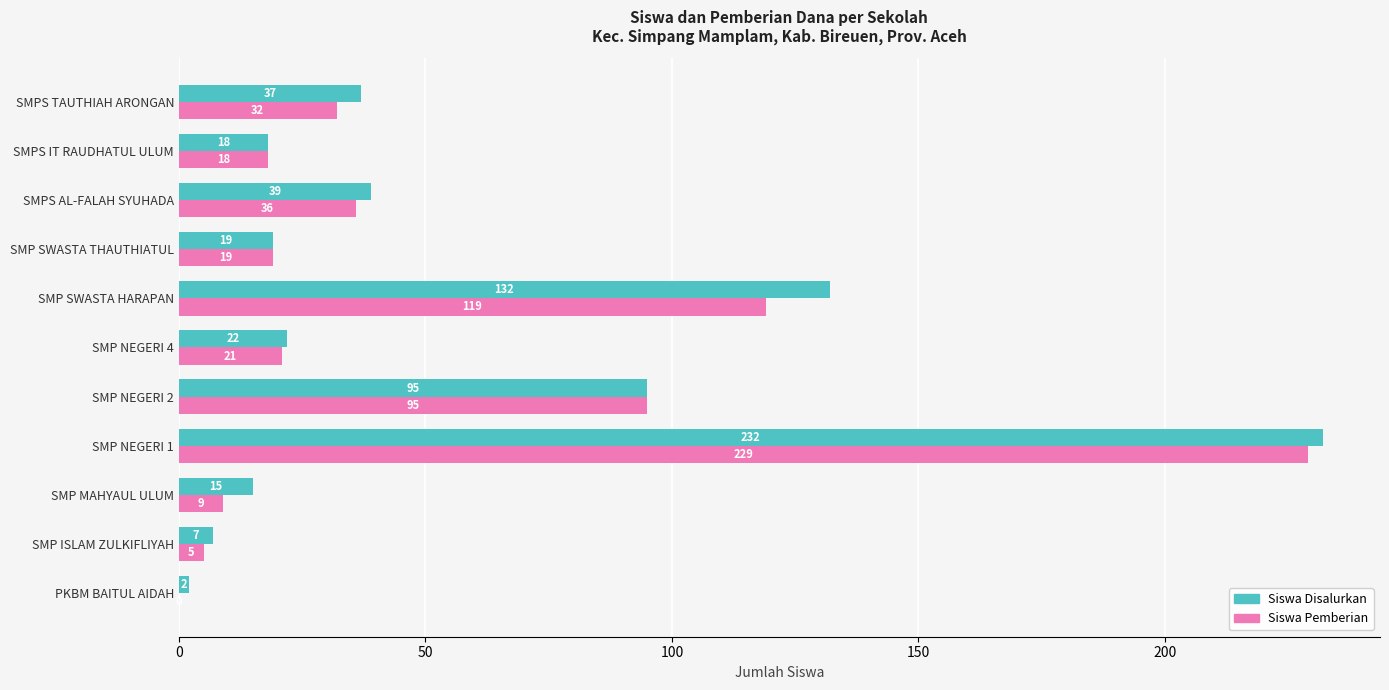

Read the Siswa Pemberian value at SMP SWASTA THAUTHIATUL, to the nearest 10.

20